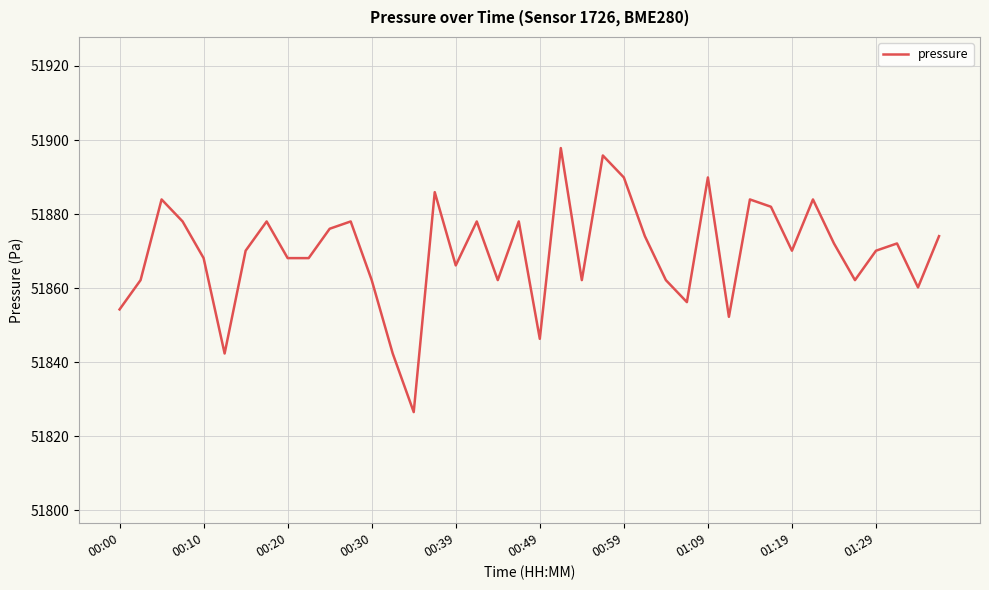

What is the maximum value shown in the chart?

51897.8